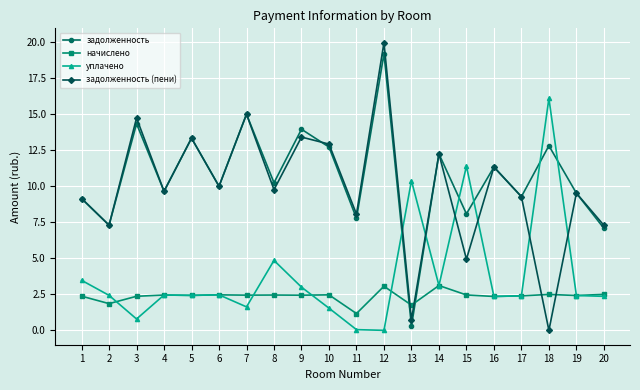

What is the average value of the задолженность (пени) series?

9.9